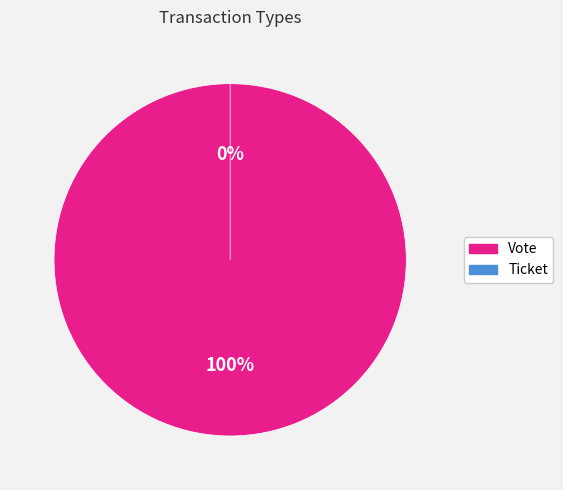

Count the number of slices in the pie.

2